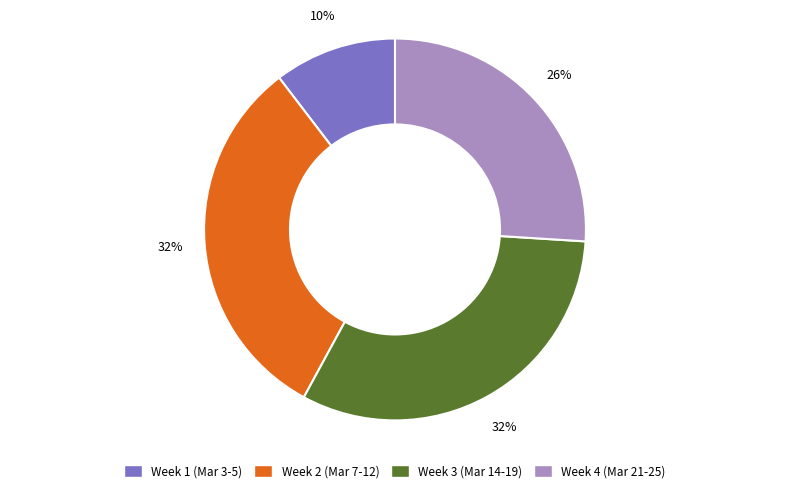

To the nearest percent, what percentage of the pie is Week 1 (Mar 3-5)?

10%